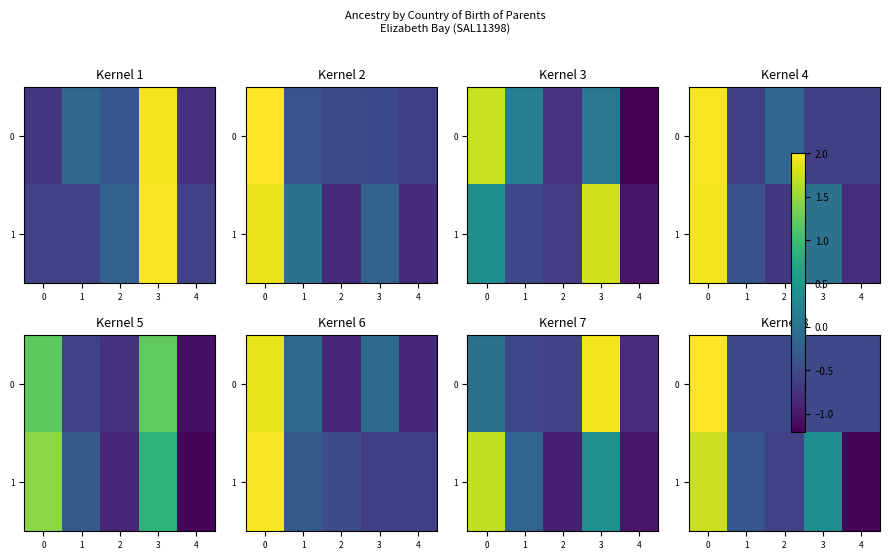

At 2, list the series in order from largest to smallest.

0, 1